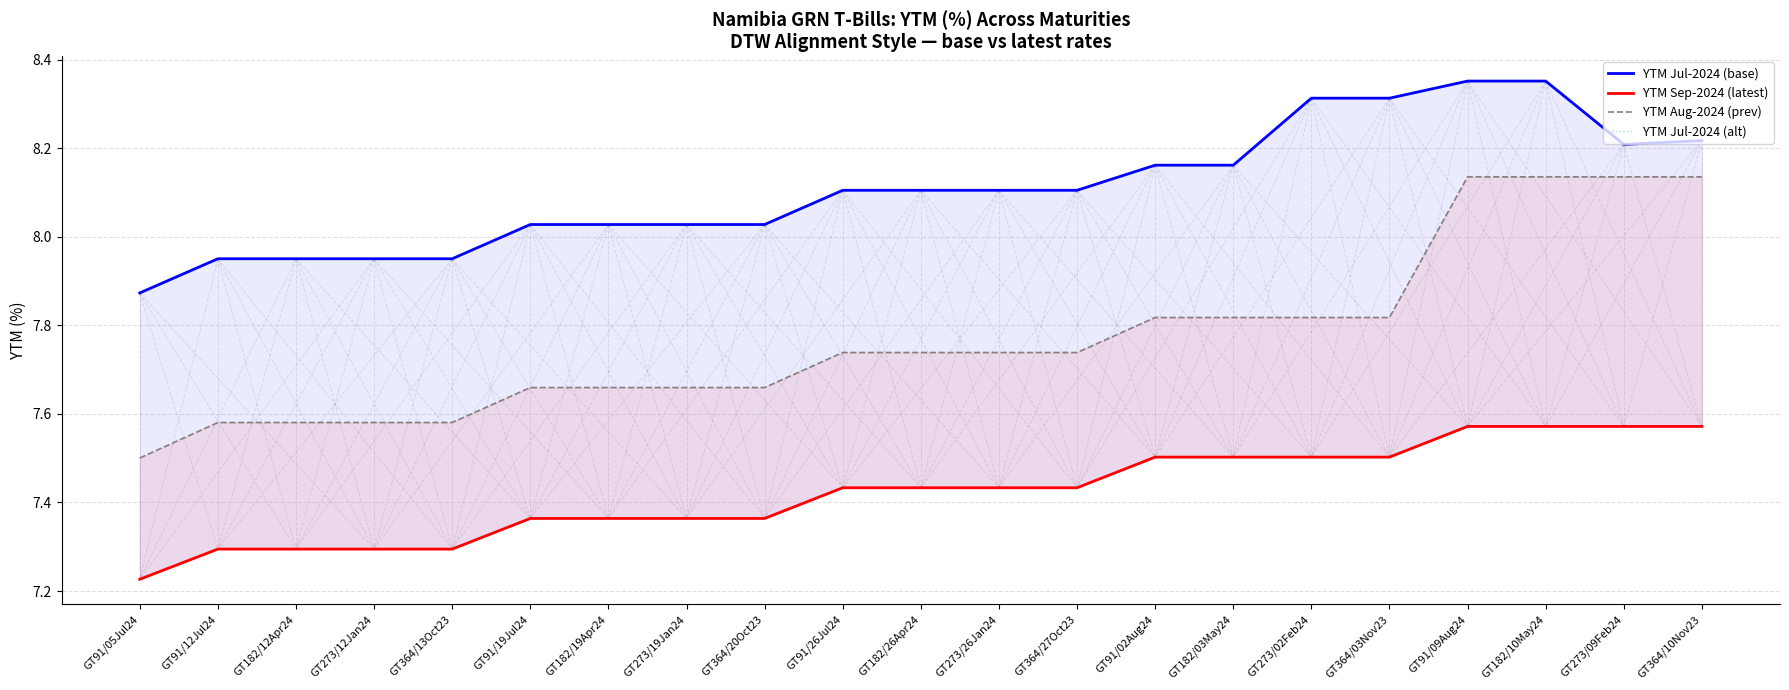

Reading right to left, what are all the values shown in this chart?

YTM Jul-2024 (base): GT364/10Nov23=8.2	GT273/09Feb24=8.2	GT182/10May24=8.4	GT91/09Aug24=8.4	GT364/03Nov23=8.3	GT273/02Feb24=8.3	GT182/03May24=8.2	GT91/02Aug24=8.2	GT364/27Oct23=8.1	GT273/26Jan24=8.1	GT182/26Apr24=8.1	GT91/26Jul24=8.1	GT364/20Oct23=8.0	GT273/19Jan24=8.0	GT182/19Apr24=8.0	GT91/19Jul24=8.0	GT364/13Oct23=8.0	GT273/12Jan24=8.0	GT182/12Apr24=8.0	GT91/12Jul24=8.0	GT91/05Jul24=7.9
YTM Sep-2024 (latest): GT364/10Nov23=7.6	GT273/09Feb24=7.6	GT182/10May24=7.6	GT91/09Aug24=7.6	GT364/03Nov23=7.5	GT273/02Feb24=7.5	GT182/03May24=7.5	GT91/02Aug24=7.5	GT364/27Oct23=7.4	GT273/26Jan24=7.4	GT182/26Apr24=7.4	GT91/26Jul24=7.4	GT364/20Oct23=7.4	GT273/19Jan24=7.4	GT182/19Apr24=7.4	GT91/19Jul24=7.4	GT364/13Oct23=7.3	GT273/12Jan24=7.3	GT182/12Apr24=7.3	GT91/12Jul24=7.3	GT91/05Jul24=7.2
YTM Aug-2024 (prev): GT364/10Nov23=8.1	GT273/09Feb24=8.1	GT182/10May24=8.1	GT91/09Aug24=8.1	GT364/03Nov23=7.8	GT273/02Feb24=7.8	GT182/03May24=7.8	GT91/02Aug24=7.8	GT364/27Oct23=7.7	GT273/26Jan24=7.7	GT182/26Apr24=7.7	GT91/26Jul24=7.7	GT364/20Oct23=7.7	GT273/19Jan24=7.7	GT182/19Apr24=7.7	GT91/19Jul24=7.7	GT364/13Oct23=7.6	GT273/12Jan24=7.6	GT182/12Apr24=7.6	GT91/12Jul24=7.6	GT91/05Jul24=7.5
YTM Jul-2024 (alt): GT364/10Nov23=7.6	GT273/09Feb24=7.6	GT182/10May24=7.6	GT91/09Aug24=7.6	GT364/03Nov23=7.5	GT273/02Feb24=7.5	GT182/03May24=7.5	GT91/02Aug24=7.5	GT364/27Oct23=7.4	GT273/26Jan24=7.4	GT182/26Apr24=7.4	GT91/26Jul24=7.4	GT364/20Oct23=7.4	GT273/19Jan24=7.4	GT182/19Apr24=7.4	GT91/19Jul24=7.4	GT364/13Oct23=7.3	GT273/12Jan24=7.3	GT182/12Apr24=7.3	GT91/12Jul24=7.3	GT91/05Jul24=7.2